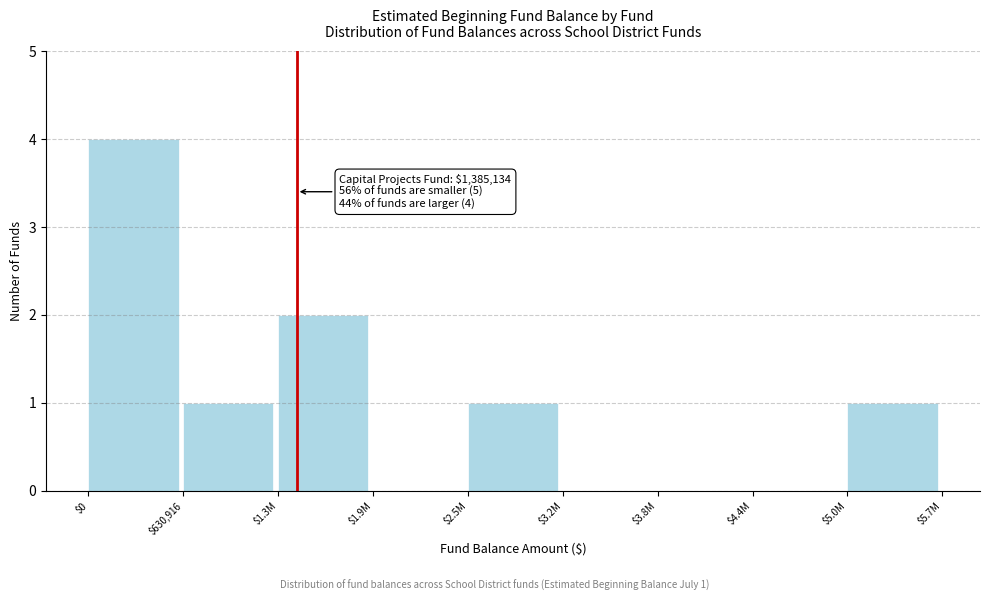

What is the sum of all values?

9